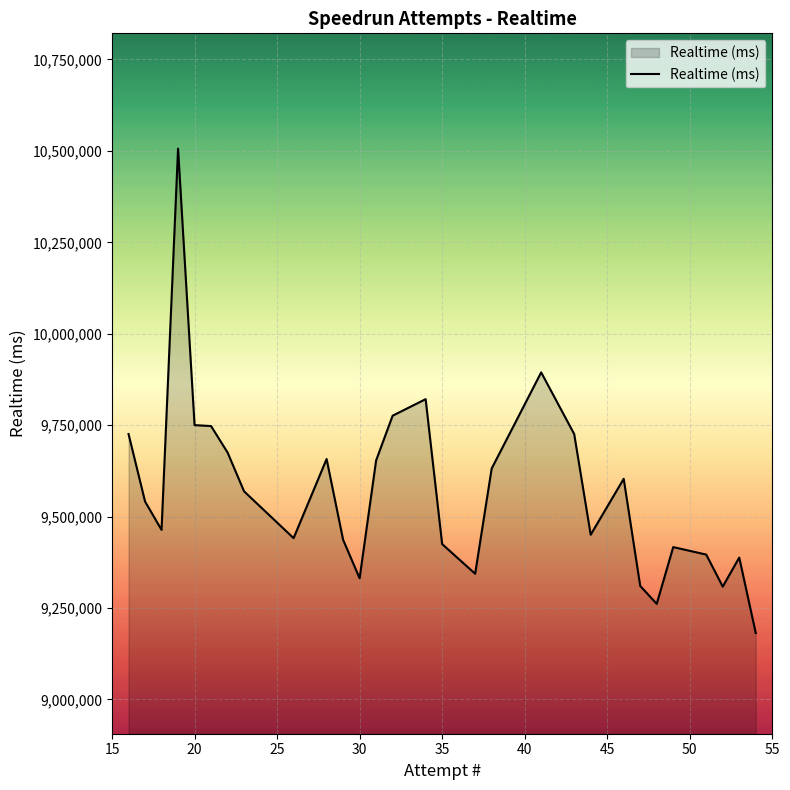

What is the smallest value displayed?

9181767